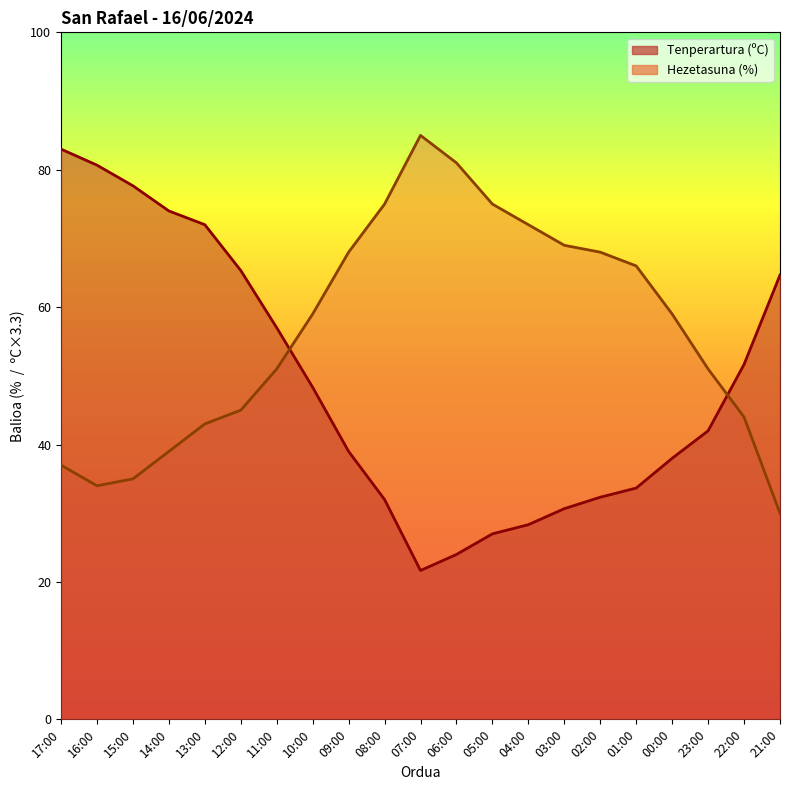

At which label does Tenperartura (ºC) reach its peak?

17:00